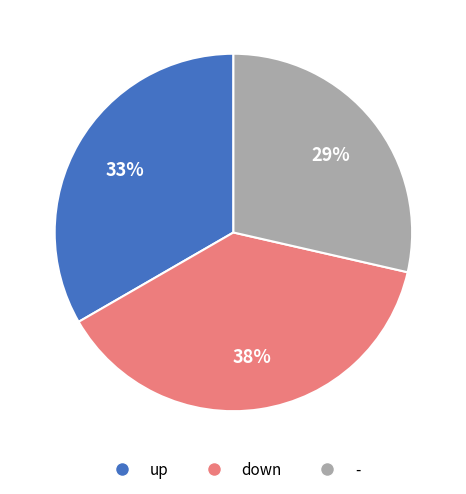

Rank the categories by value from lowest to highest.

-, up, down